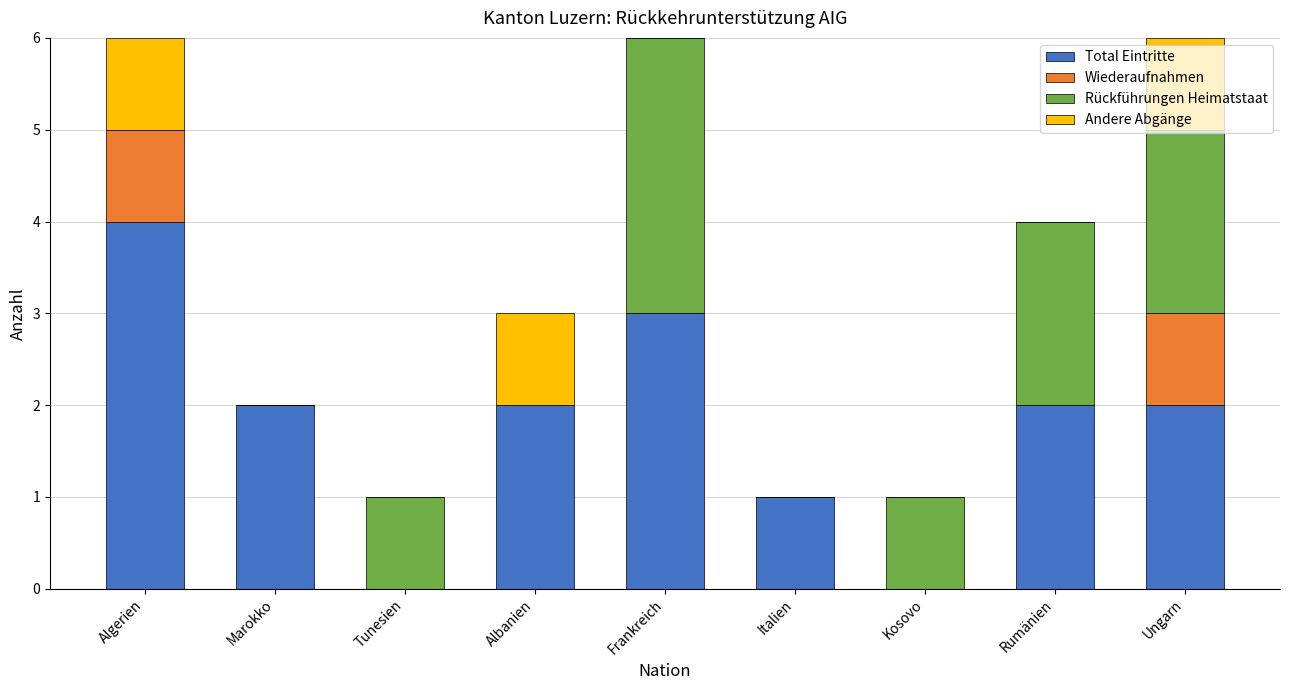

What is the maximum value for Total Eintritte?

4